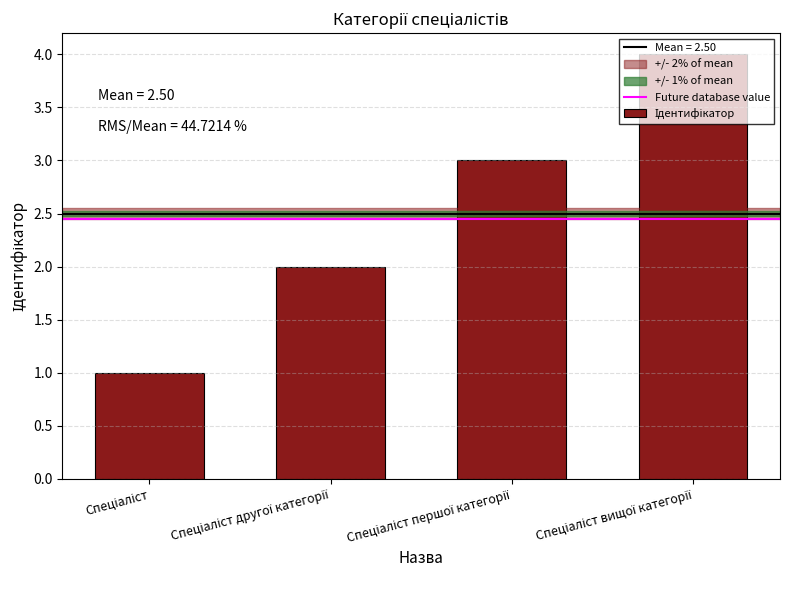

What is the maximum value shown in the chart?

4